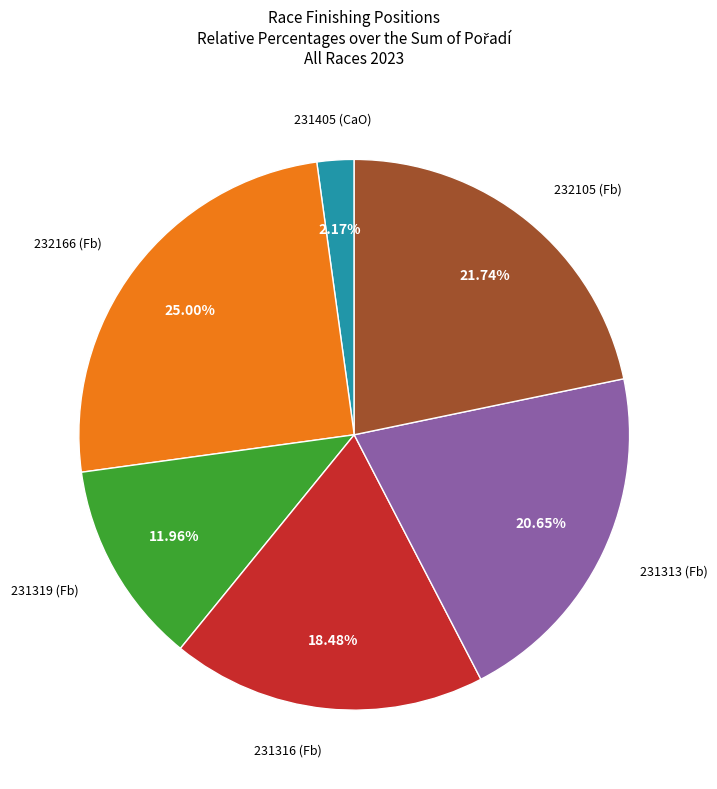

Is there a majority slice in this chart?

No